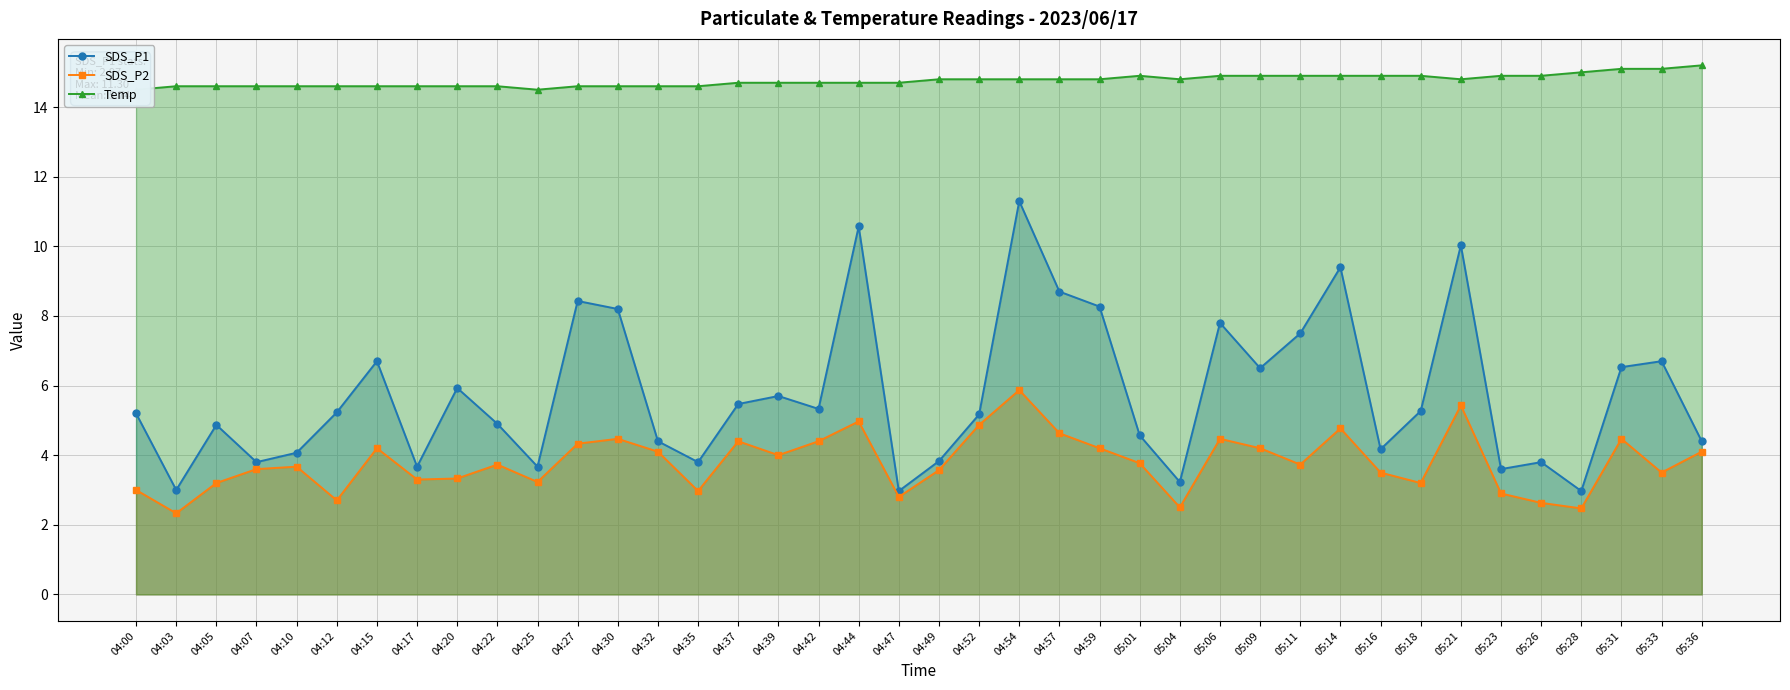

Which label corresponds to the largest value in the chart?

05:36